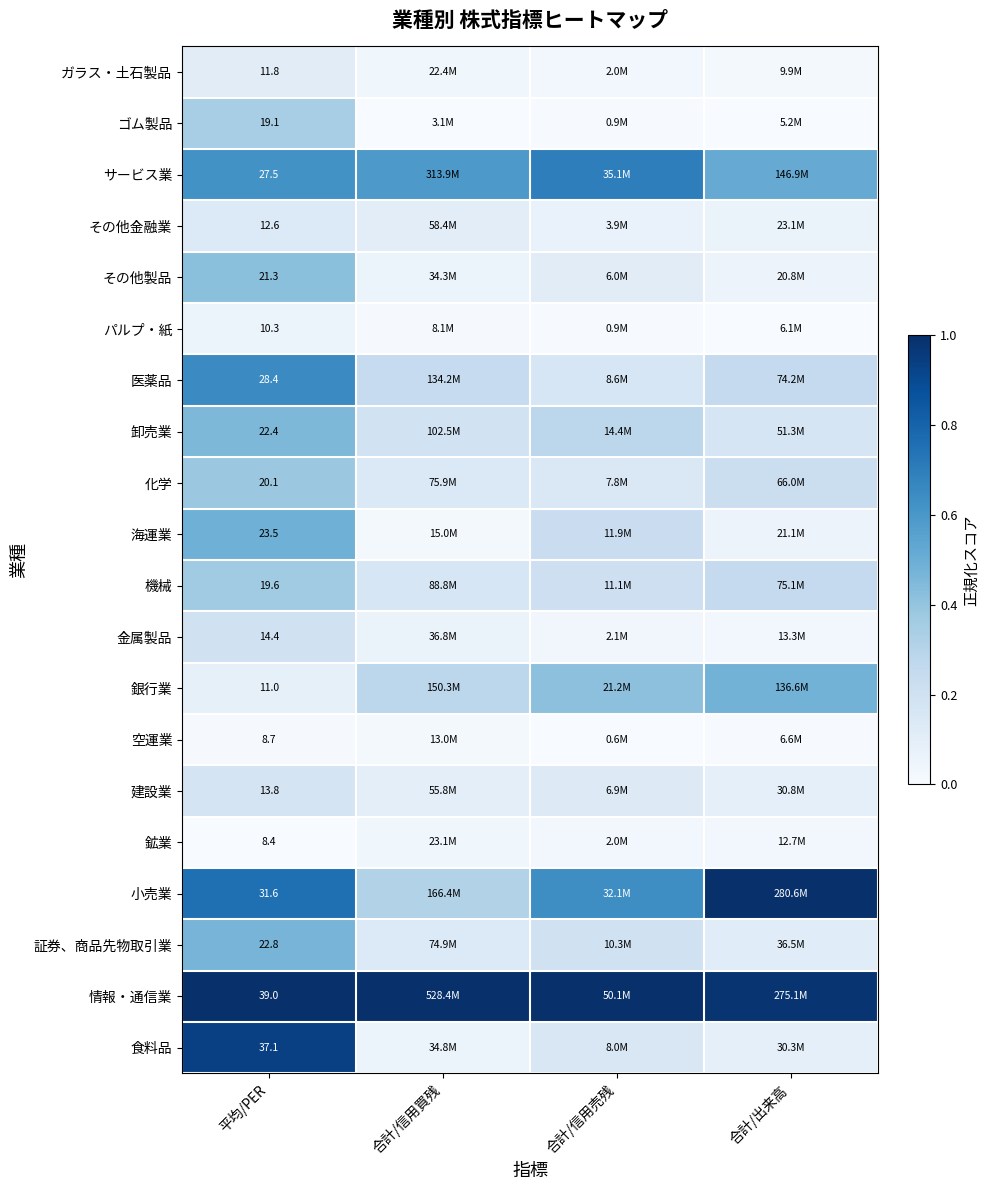

Rank the series at 合計/信用売残 from lowest to highest value.

空運業, ゴム製品, パルプ・紙, 鉱業, ガラス・土石製品, 金属製品, その他金融業, その他製品, 建設業, 化学, 食料品, 医薬品, 証券、商品先物取引業, 機械, 海運業, 卸売業, 銀行業, 小売業, サービス業, 情報・通信業